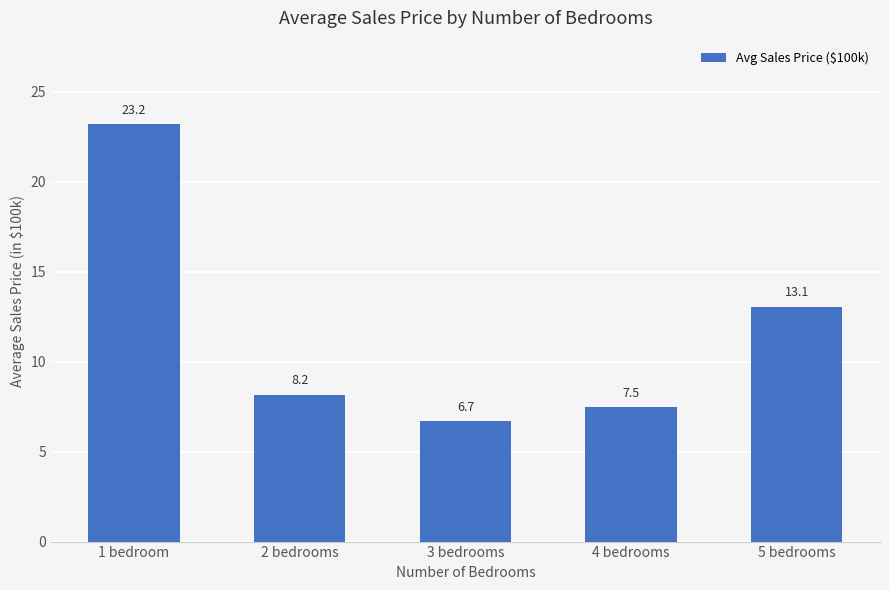

Rank the categories by value from lowest to highest.

3 bedrooms, 4 bedrooms, 2 bedrooms, 5 bedrooms, 1 bedroom